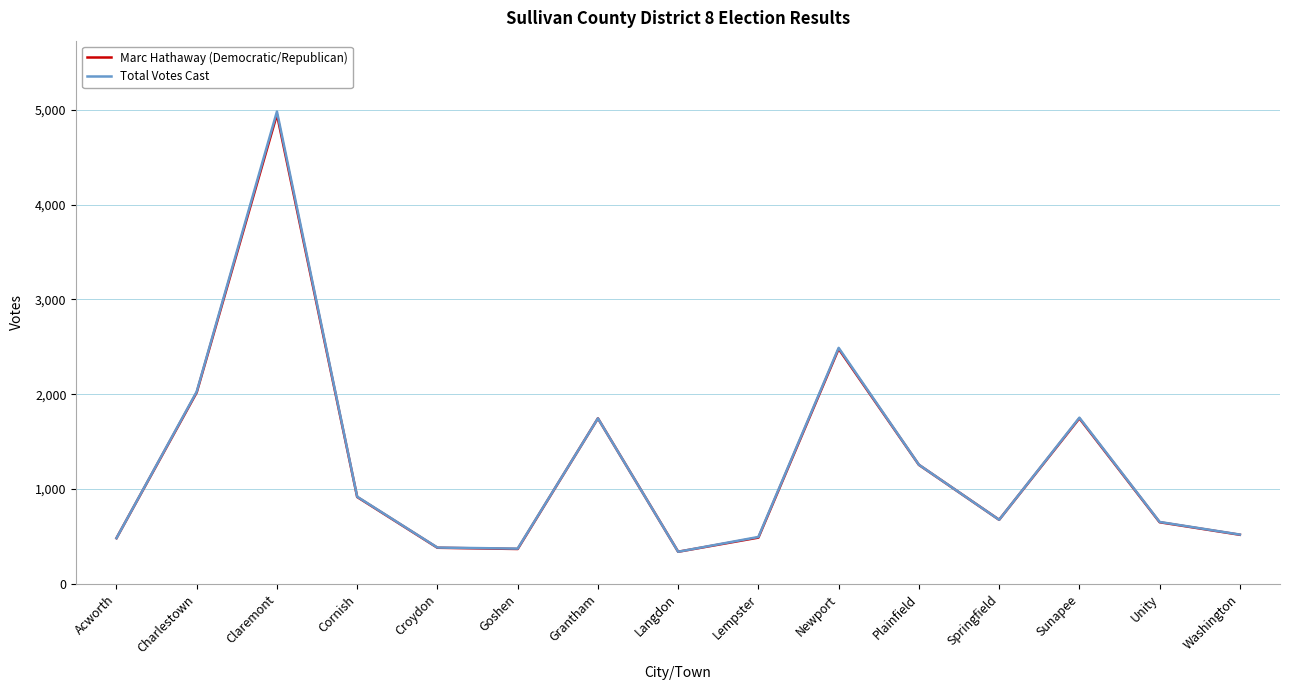

Which category has the highest value in the Marc Hathaway (Democratic/Republican) series?

Claremont